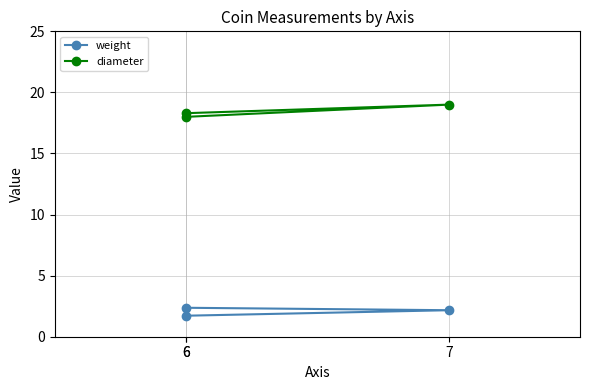

List the series in order of their overall mean, highest first.

diameter, weight